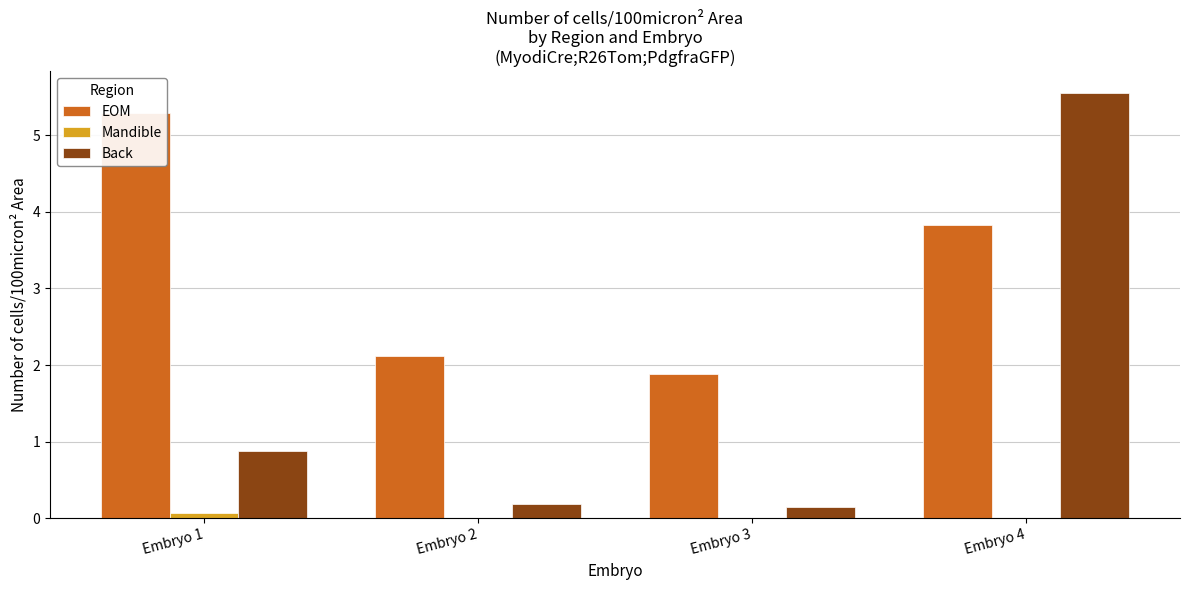

What is the difference between the highest and lowest values at Embryo 3?

1.9